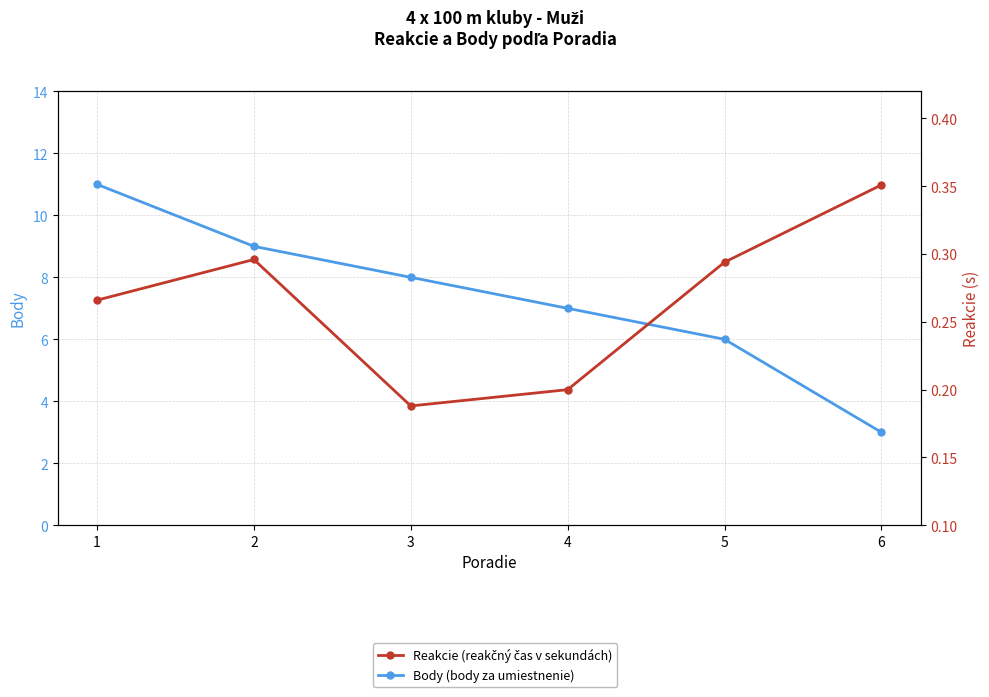

What value does the Reakcie series have at 2?

0.3